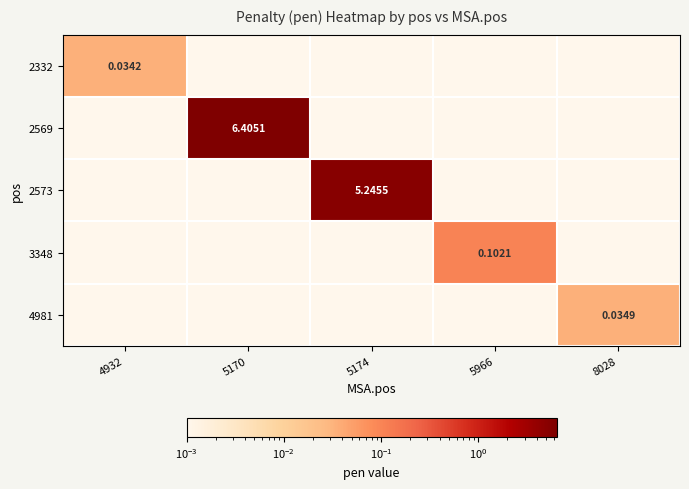

What is the total value across all series at 5170?

6.4